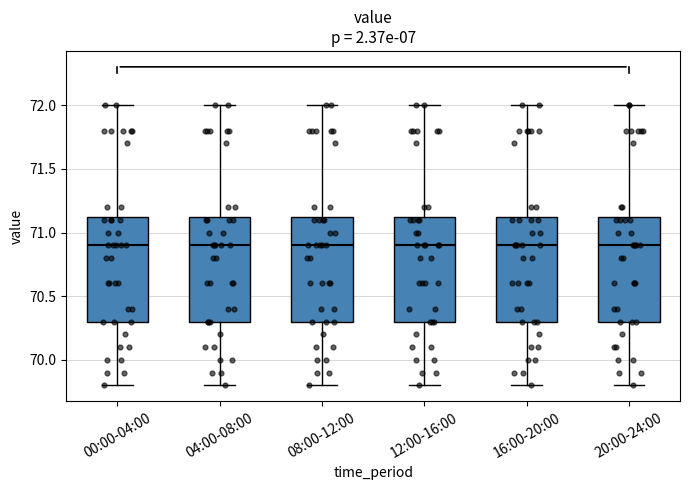

Where does the lower whisker of the box for 16:00-20:00 end on the y-axis? The values are not printed on the chart, so give them approximately, as read against the axis.

69.80